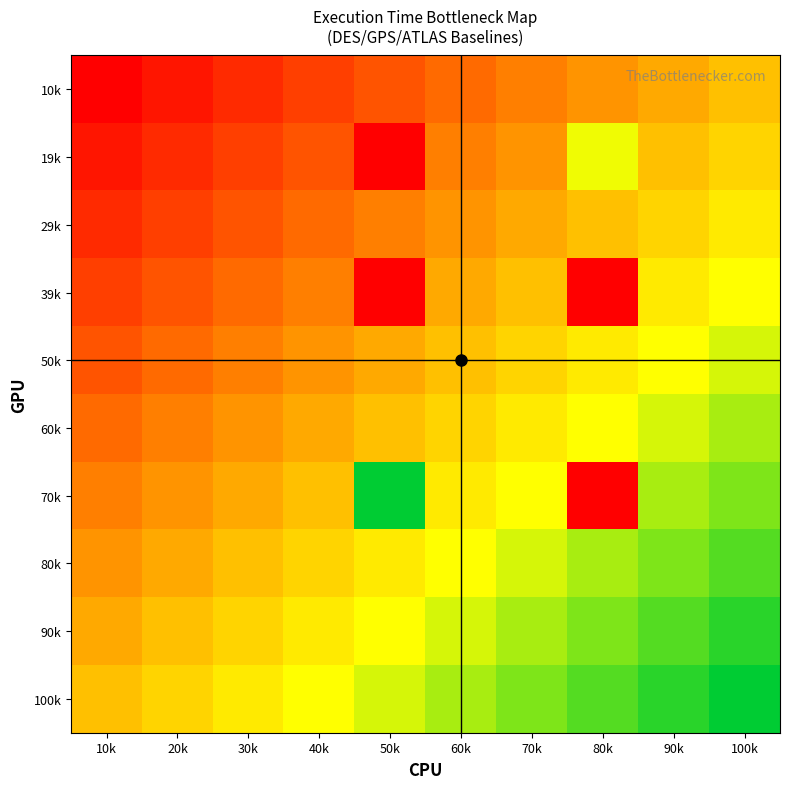

What is the spread (max minus min) of values at 50k?

3.5